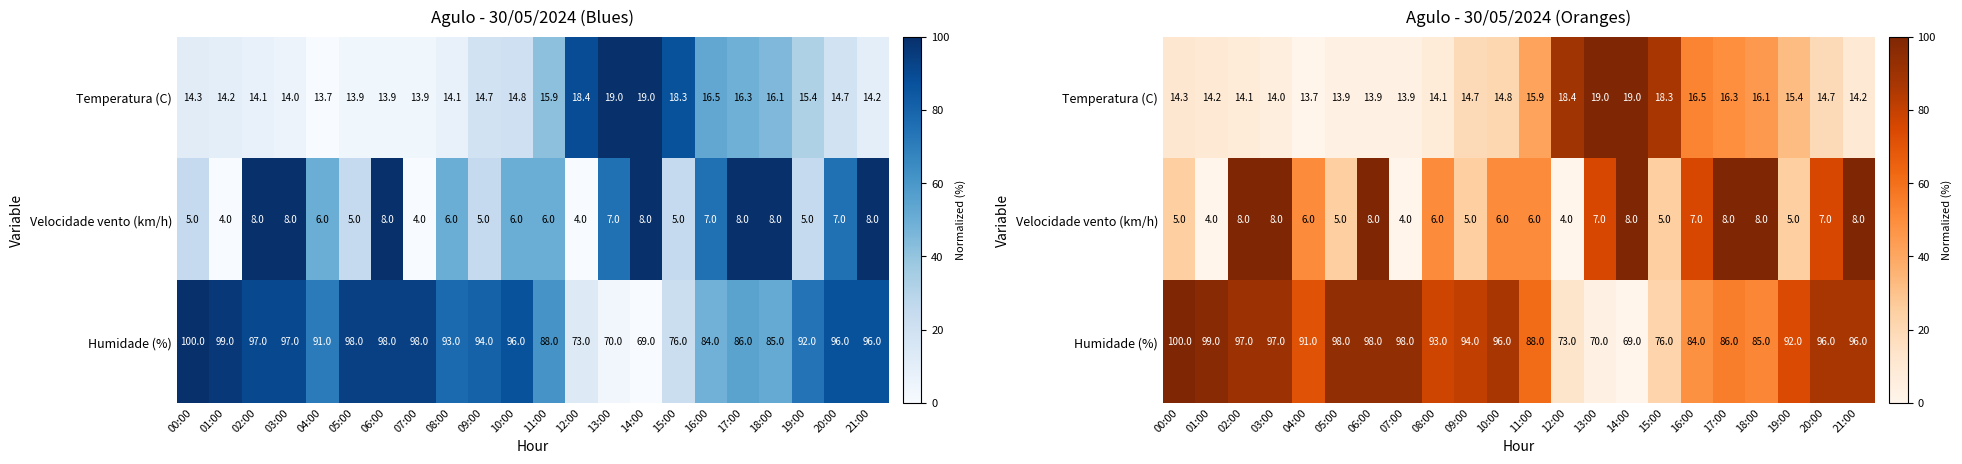

Which series has the largest total across all categories?

Humidade (%)